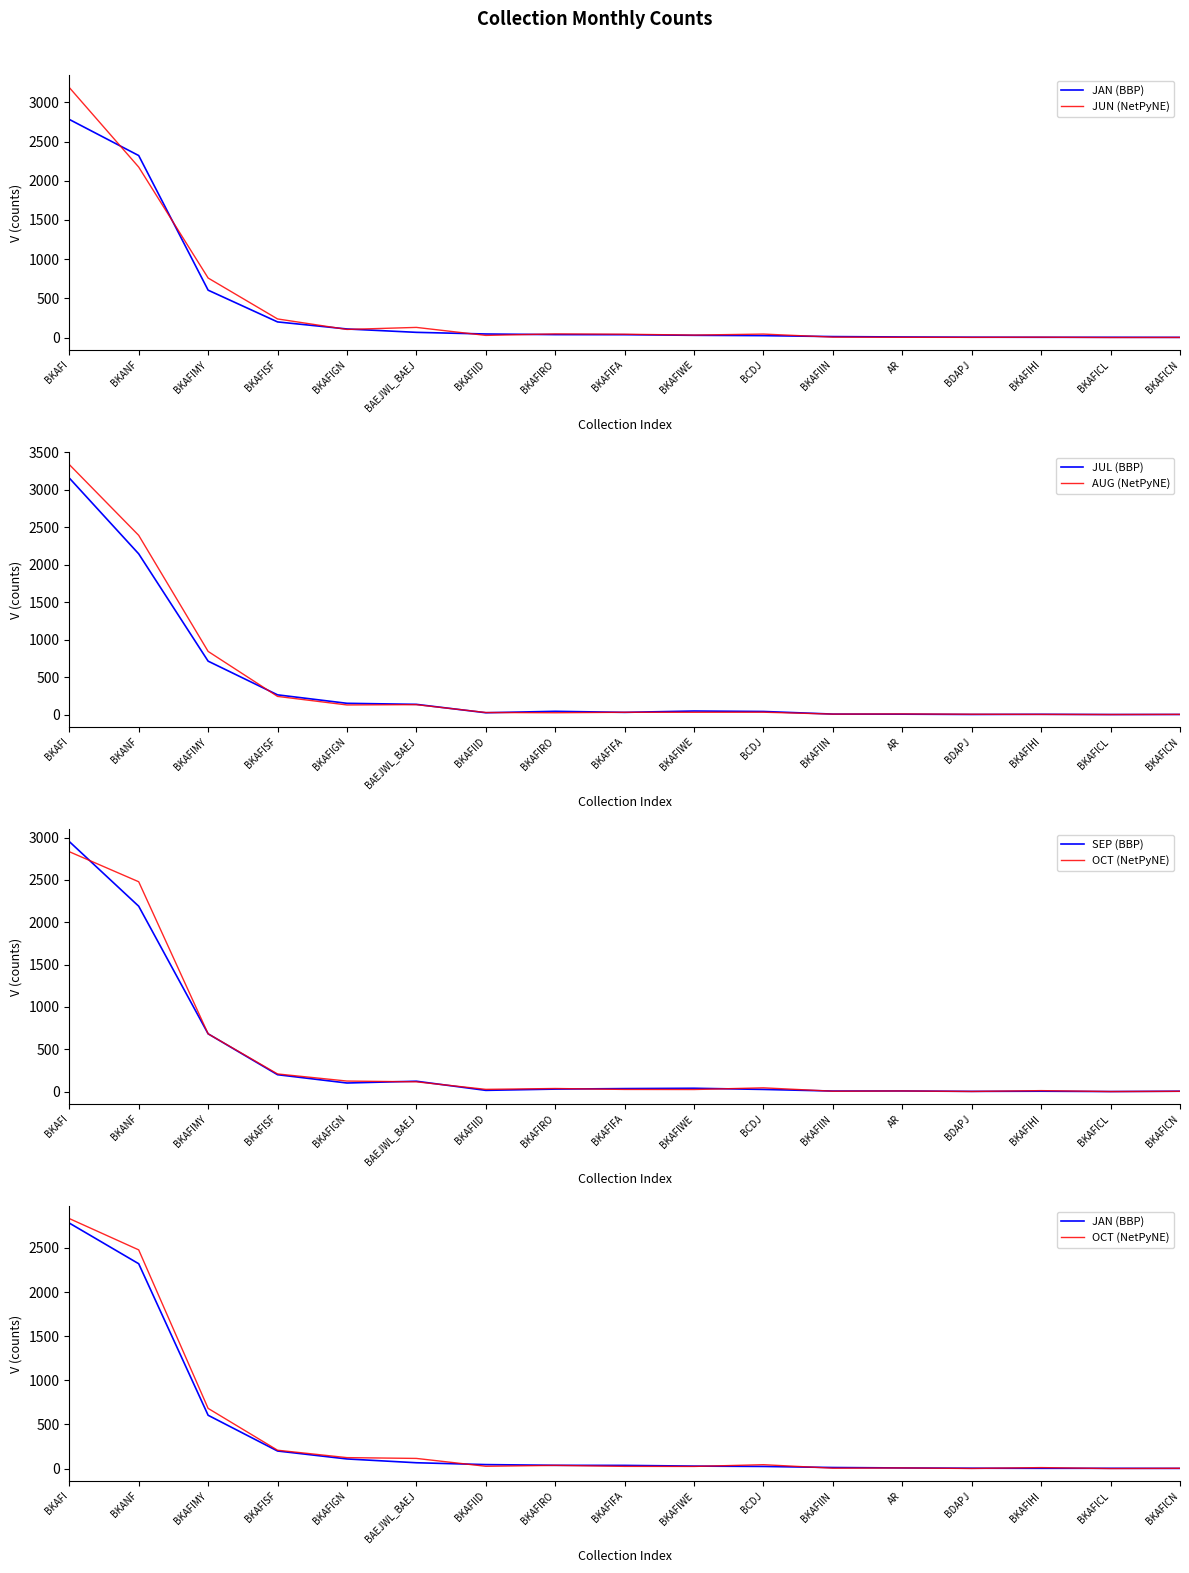

Does the chart display data point markers on the line(s)?

No